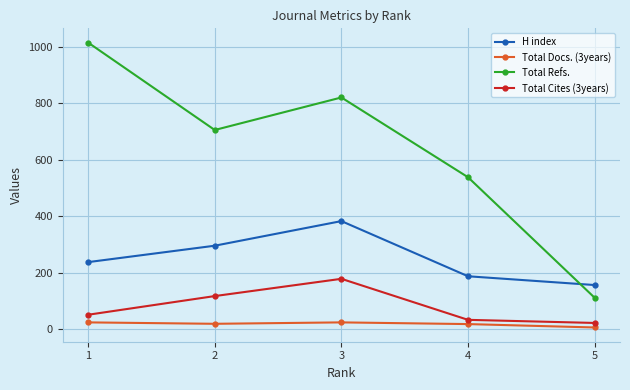

Is the value of Total Cites (3years) at 1 greater than the value of Total Docs. (3years) at 4?

Yes